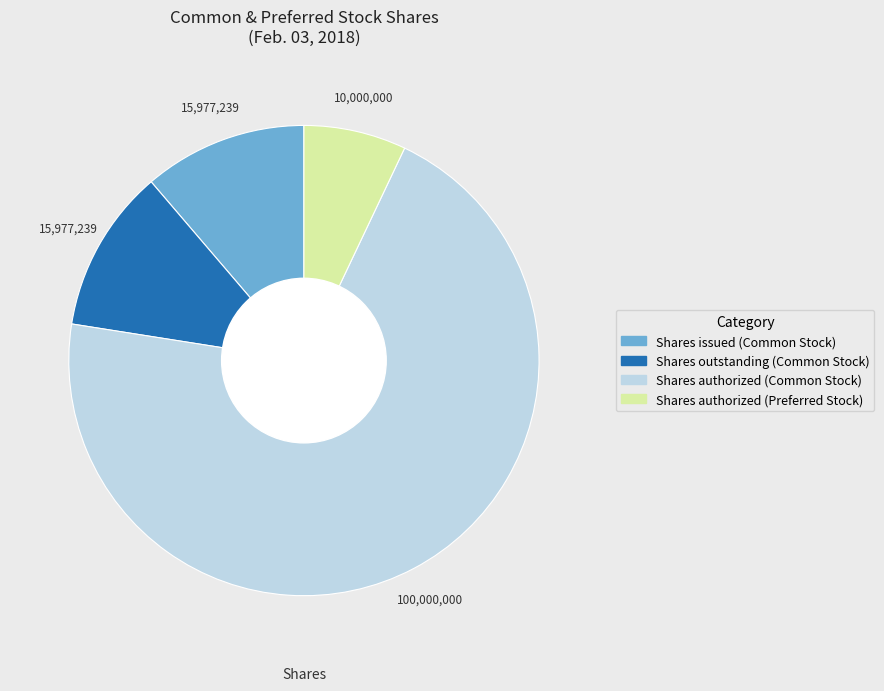

Do Shares authorized (Preferred Stock) and Shares outstanding (Common Stock) together represent more than half of the pie?

No